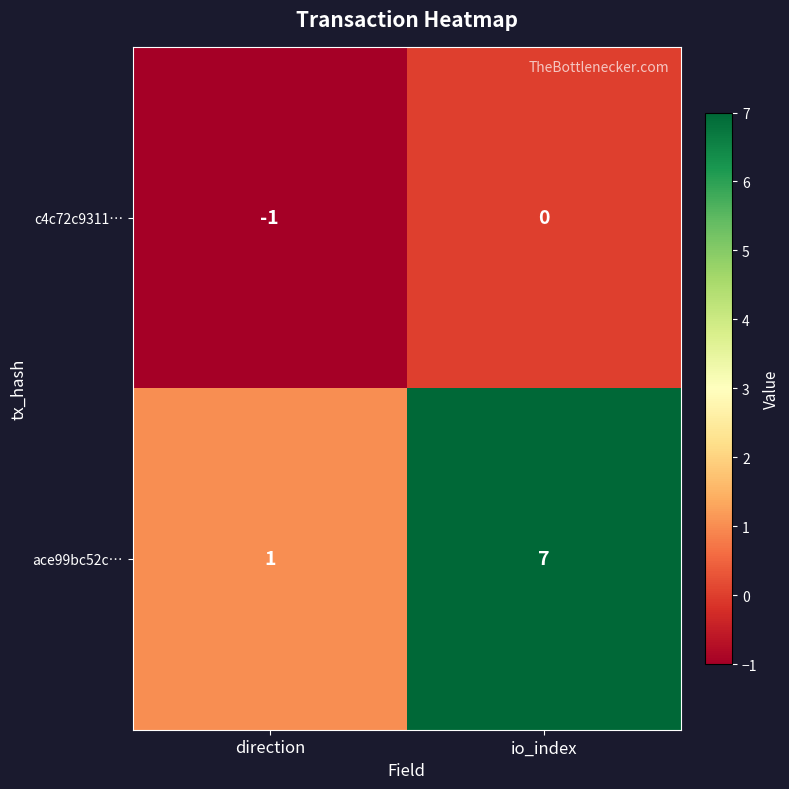

Is it true that ace99bc52c… equals 2 at io_index?

False